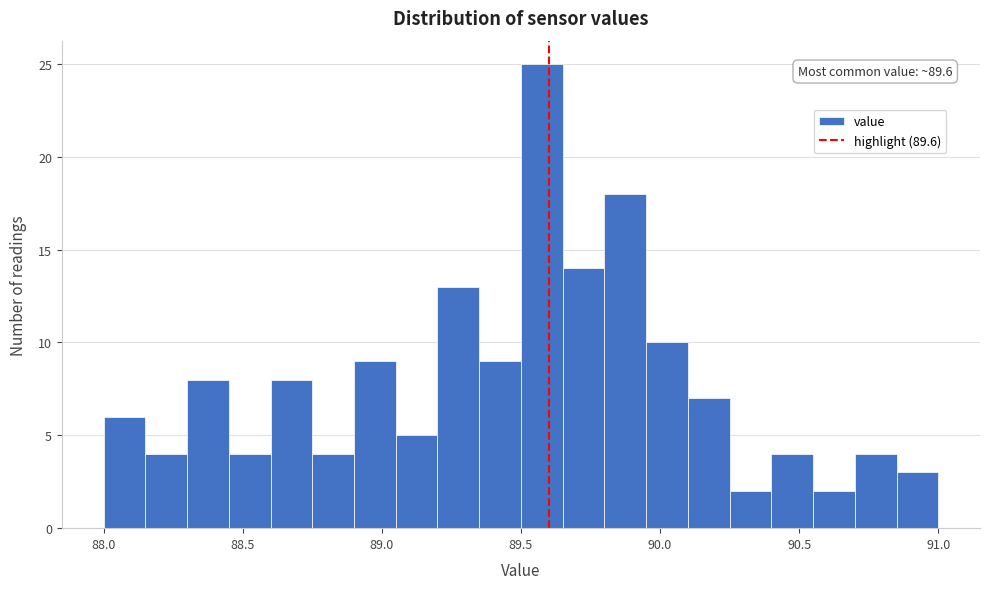

Read against the x-axis, roughly where is the centre of the tallest bar?

89.60